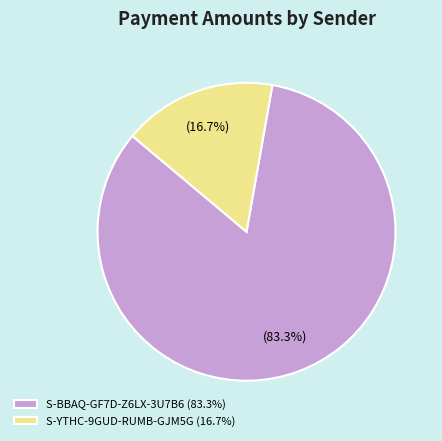

How many segments does this pie chart have?

2